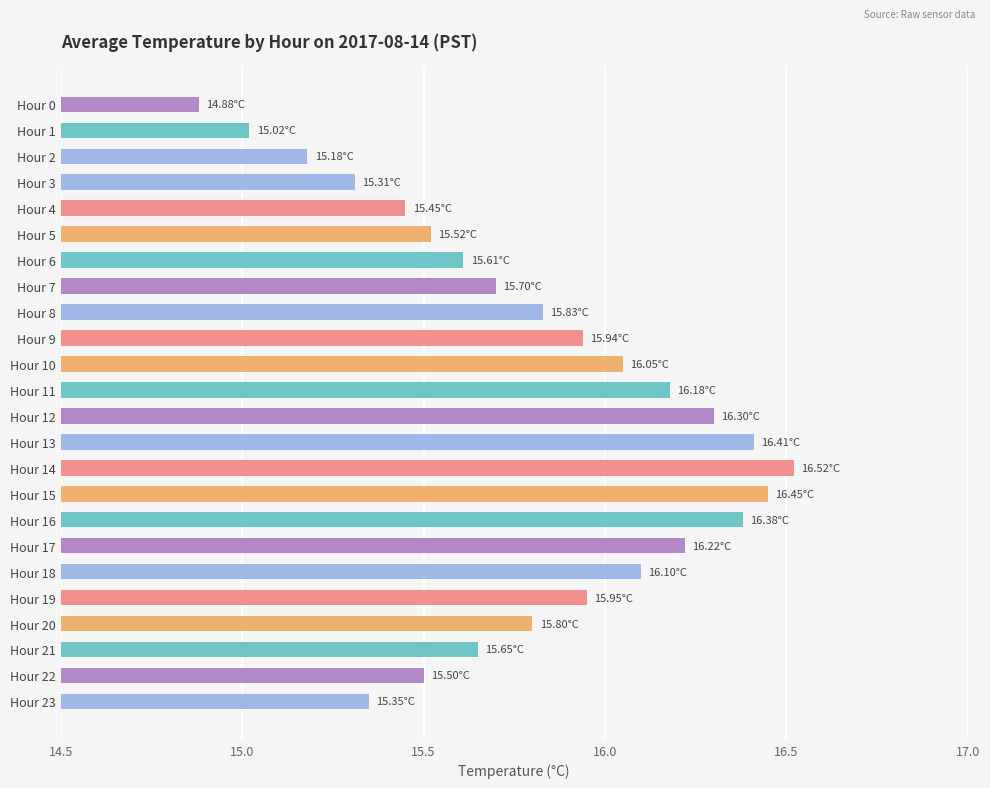

What is the difference between the second highest and minimum values?

1.6